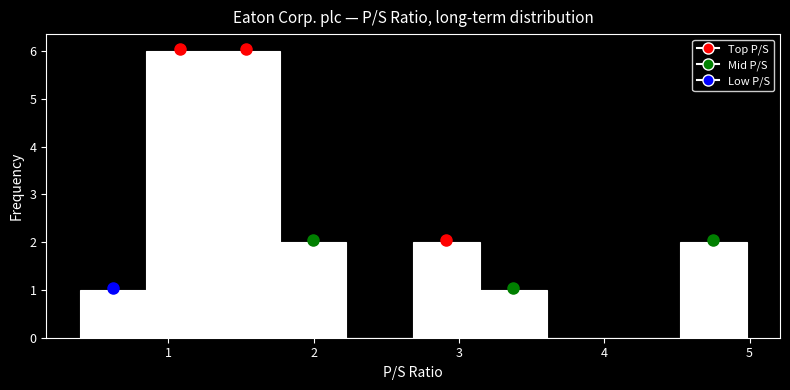

How tall is the bar that spans 0.4 to 0.8 on the x-axis? Neither the bar edges nor the heights are printed on the chart, so give them approximately, as read against the axes.

1